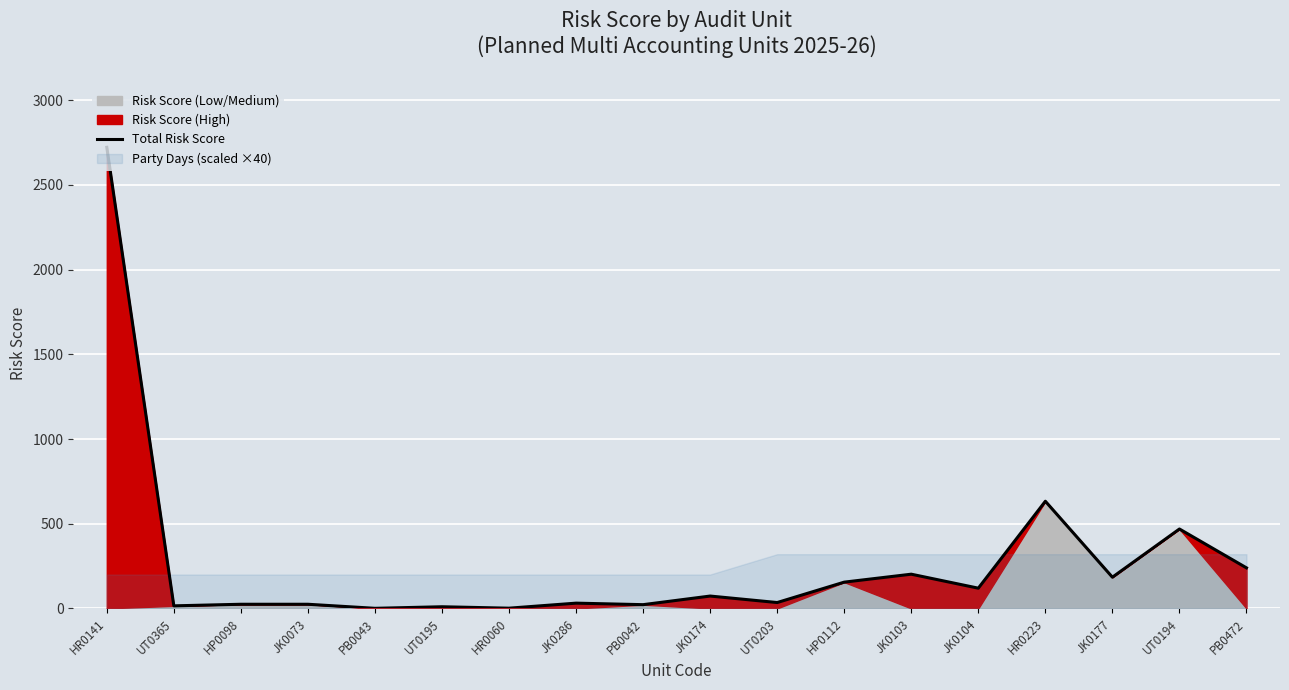

What is the difference between the maximum and second lowest values?

2720.9